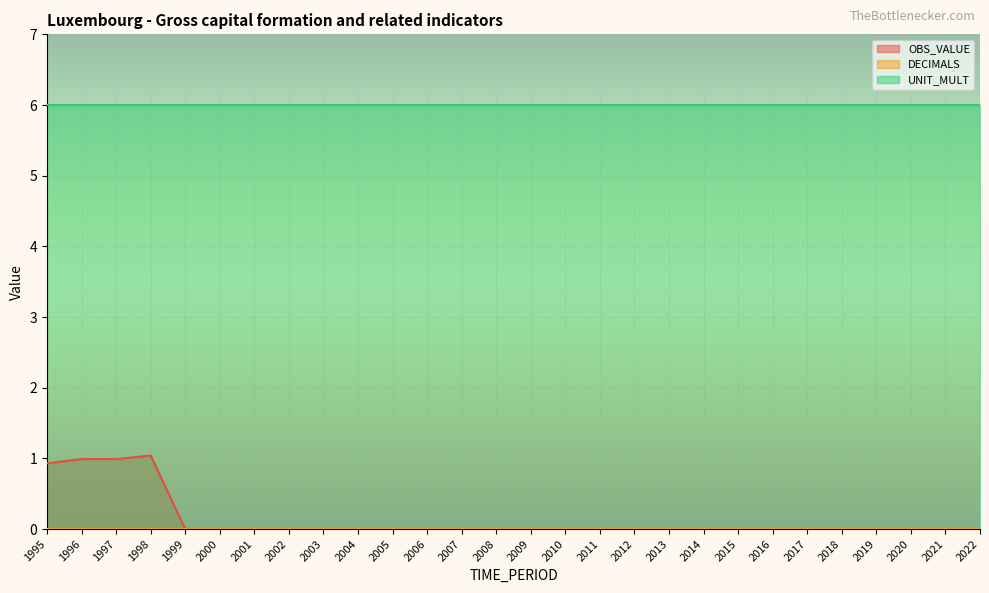

At 2021, list the series in order from largest to smallest.

UNIT_MULT, OBS_VALUE, DECIMALS